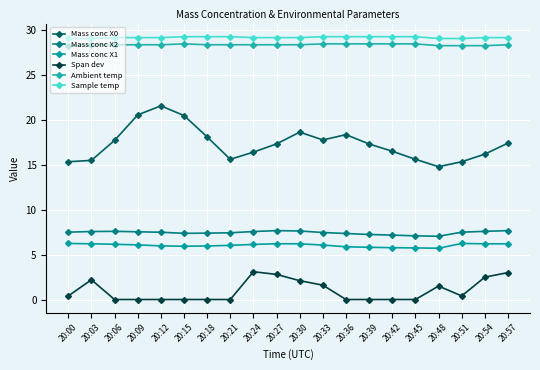

How many lines are shown in the chart?

6